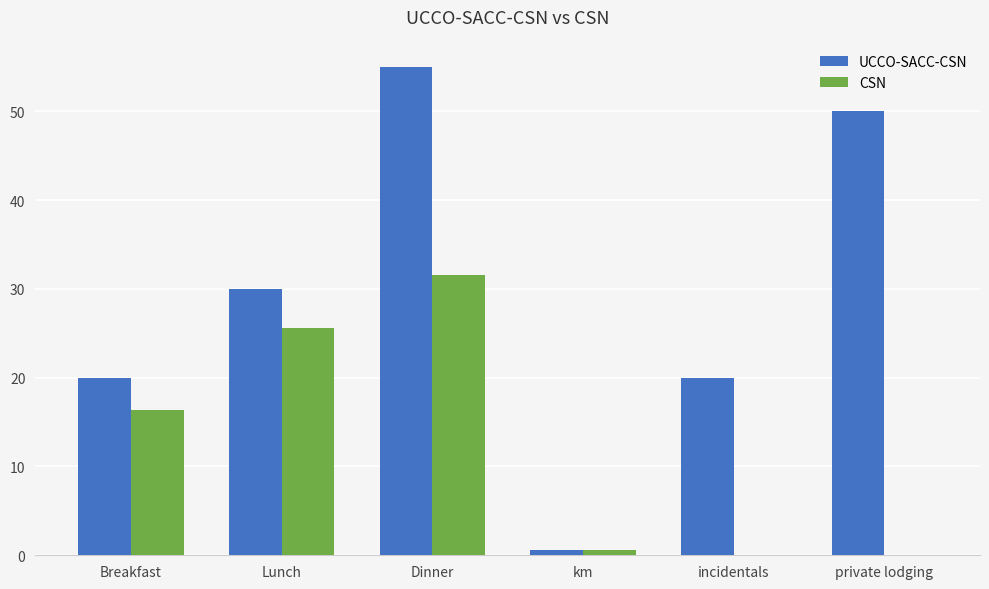

What is the maximum value shown in the chart?

55.0